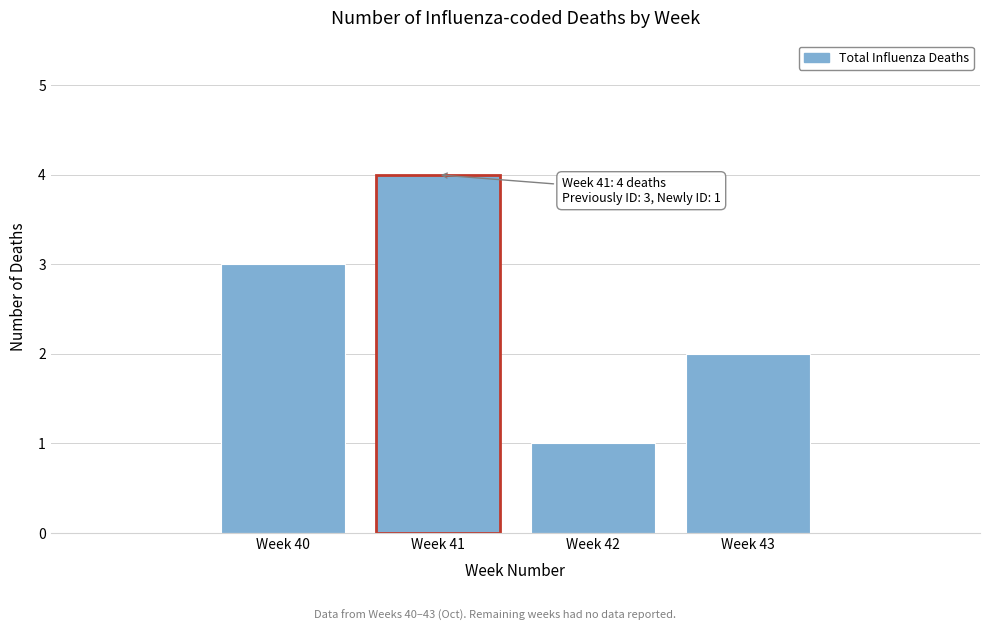

Reading left to right, transcribe all the data shown in this chart.

Week 40=3	Week 41=4	Week 42=1	Week 43=2